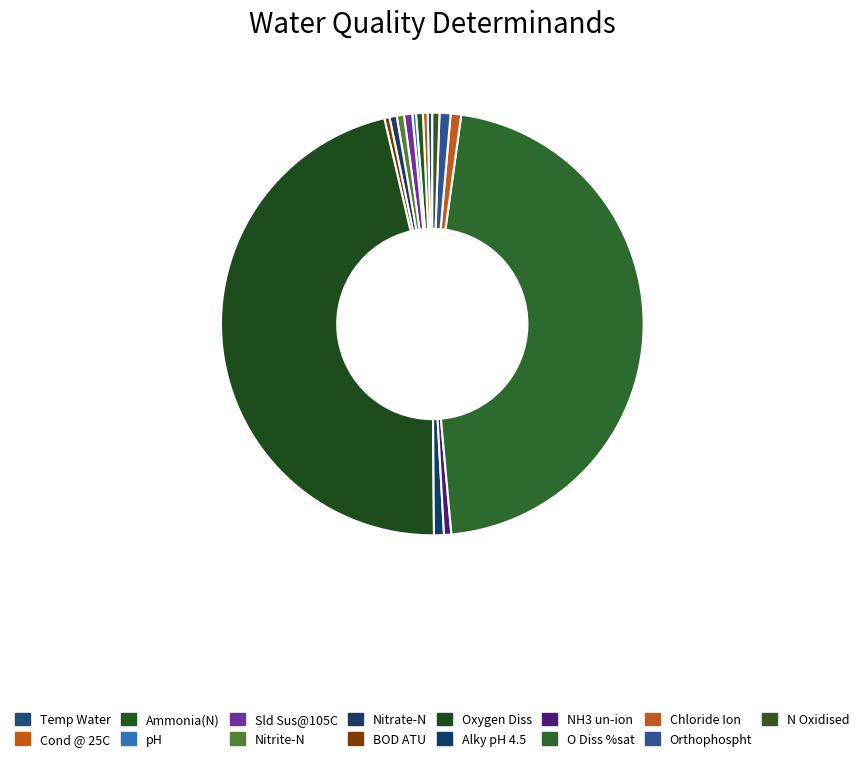

To the nearest percent, what is the difference between the largest and smallest slice percentages?

46%